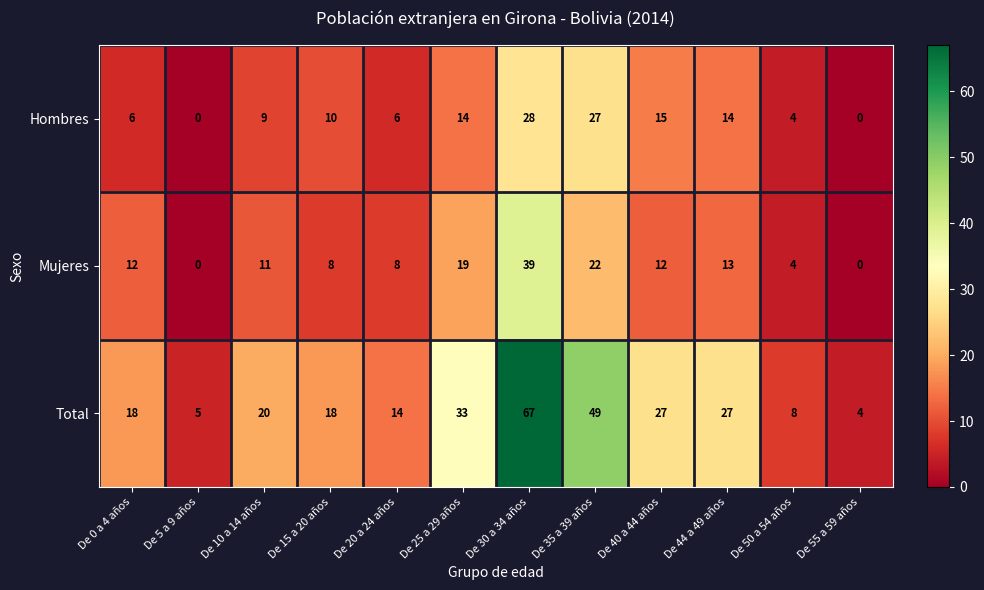

What is the sum of the Mujeres values at De 35 a 39 años and De 15 a 20 años?

30